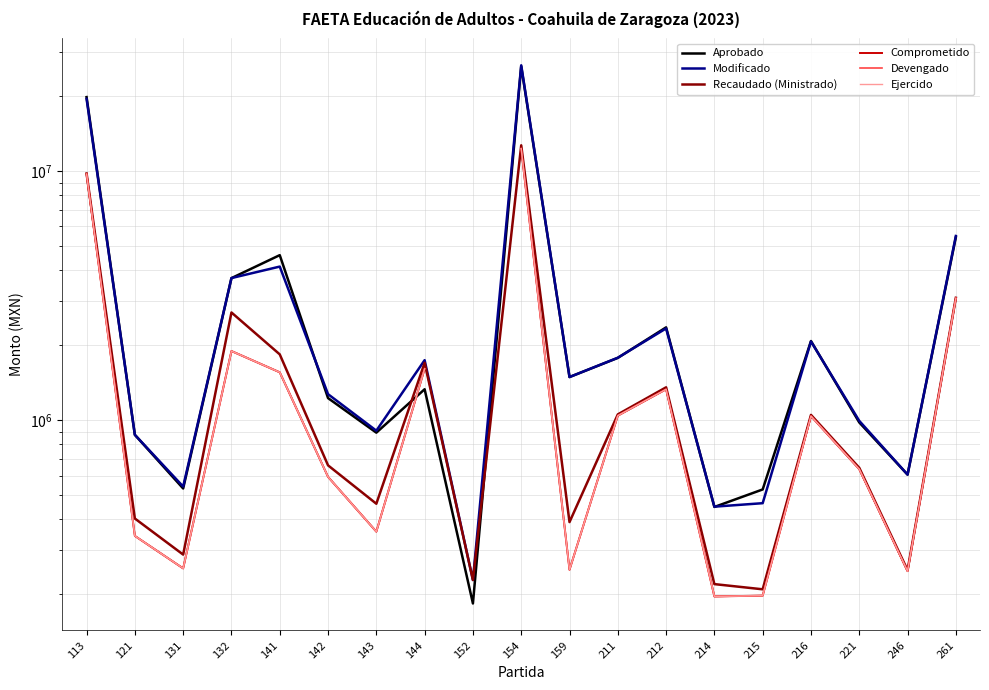

How many data points does each series have?

19